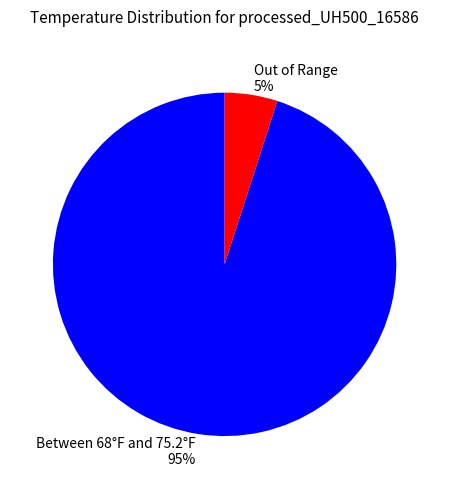

Which slice is the largest?

Between 68°F and 75.2°F 95%